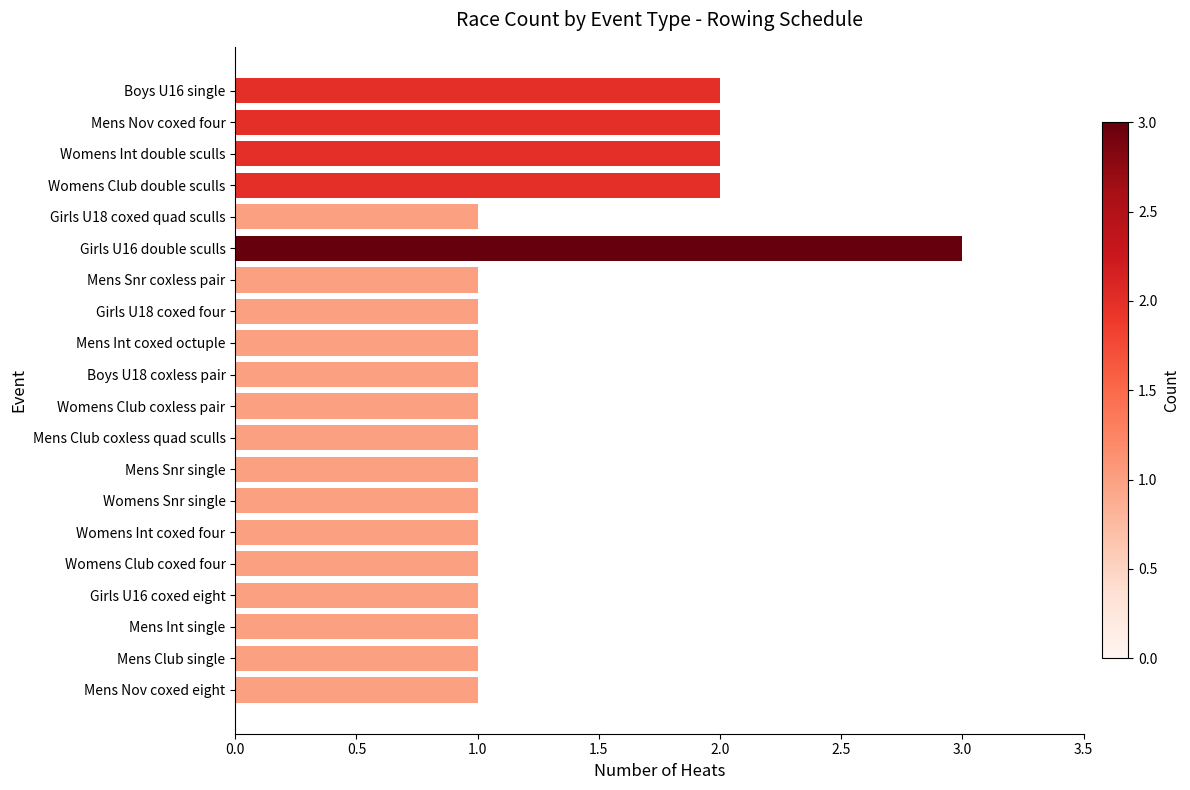

What position from the bottom is Girls U16 double sculls?

15